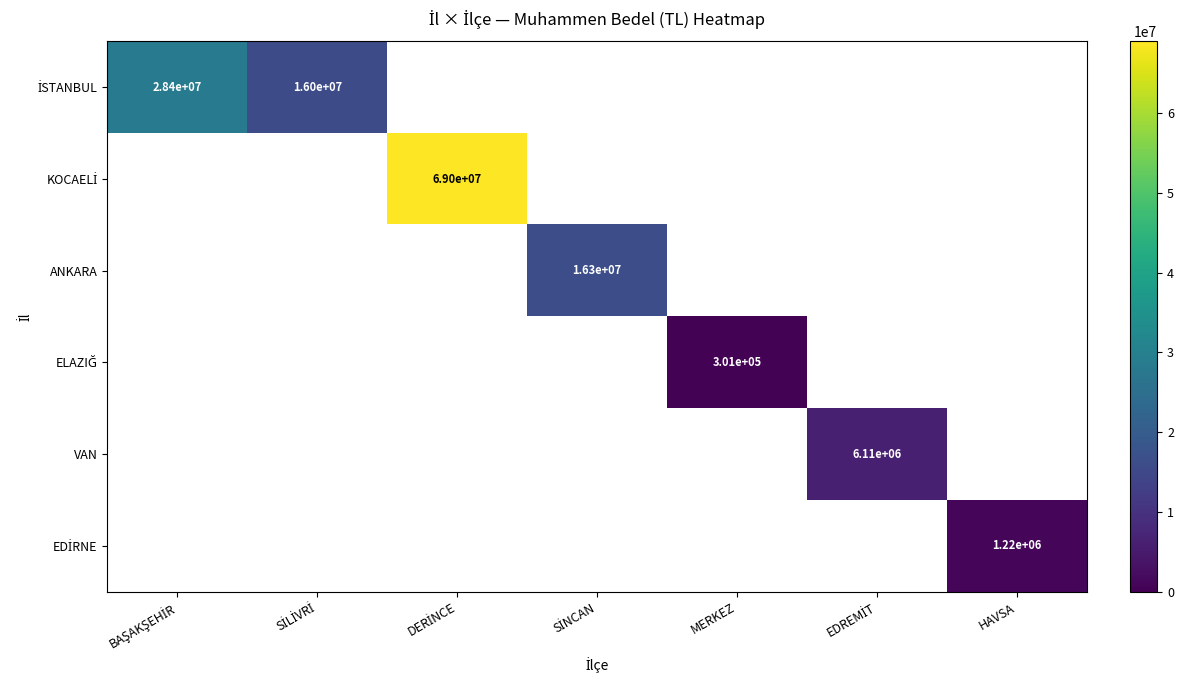

Is it true that ELAZIĞ equals 0 at EDREMİT?

True